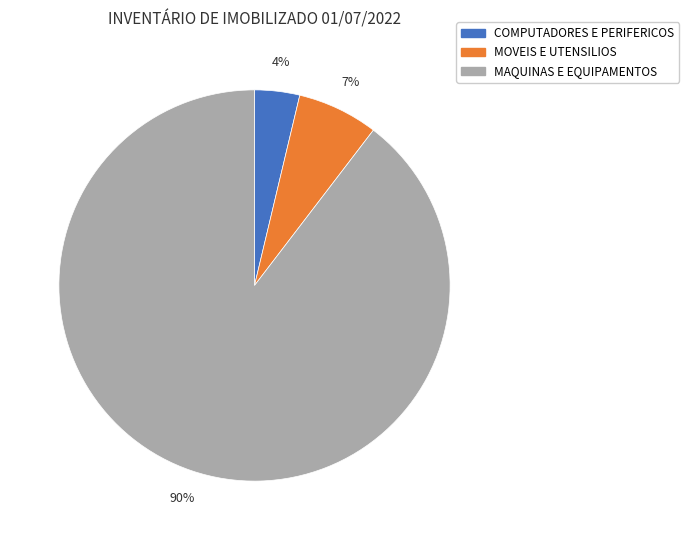

Is MAQUINAS E EQUIPAMENTOS the majority of the pie?

Yes